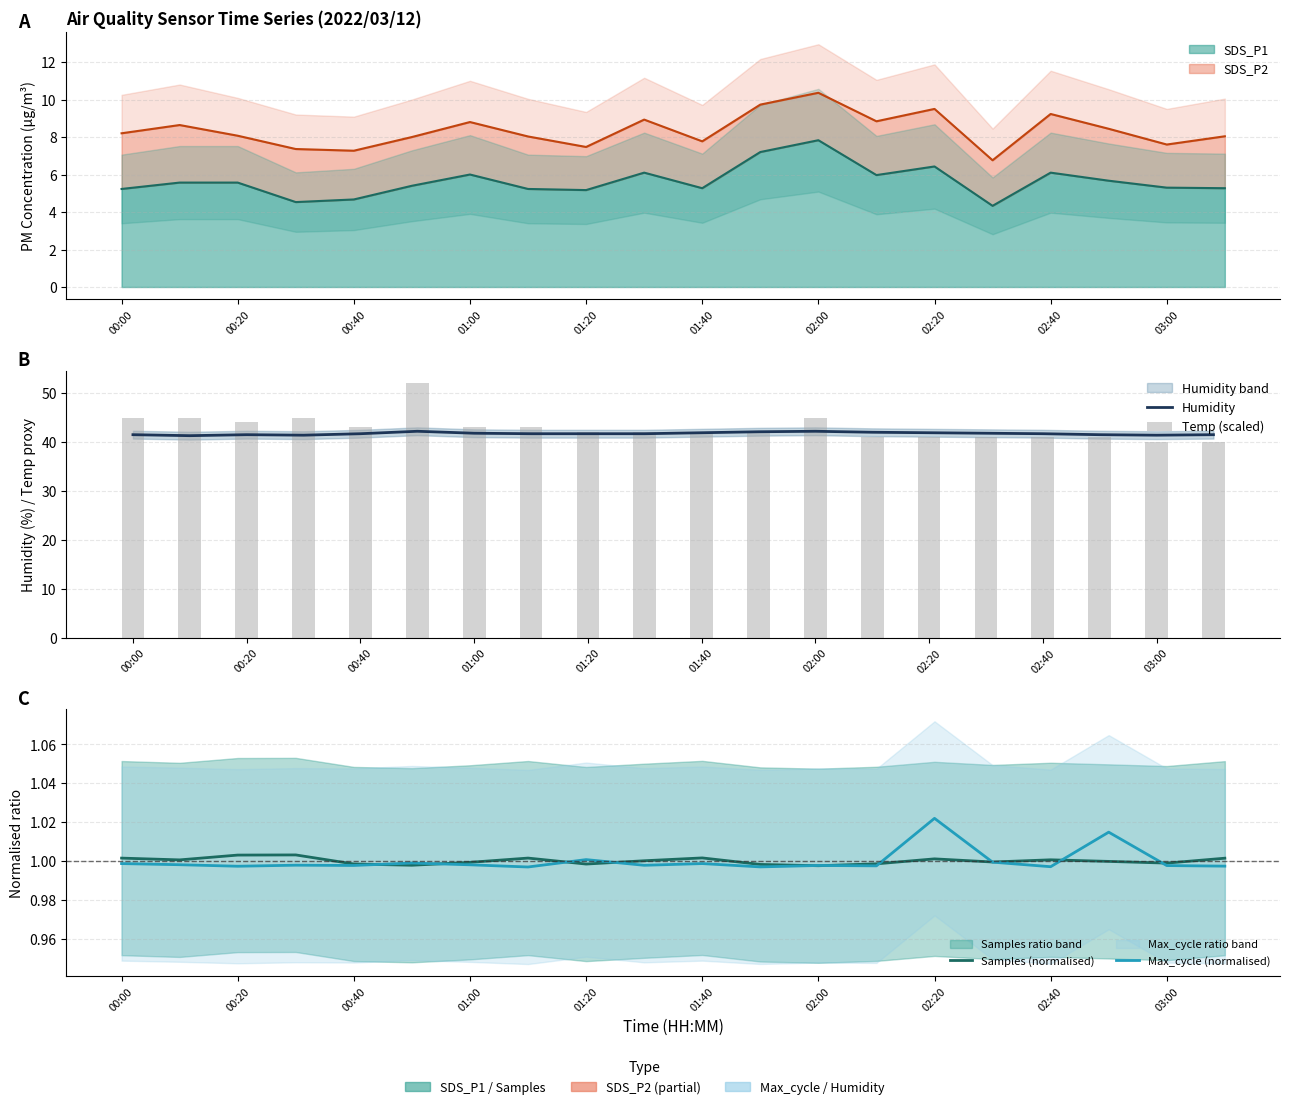

How many series are shown in this chart?

4